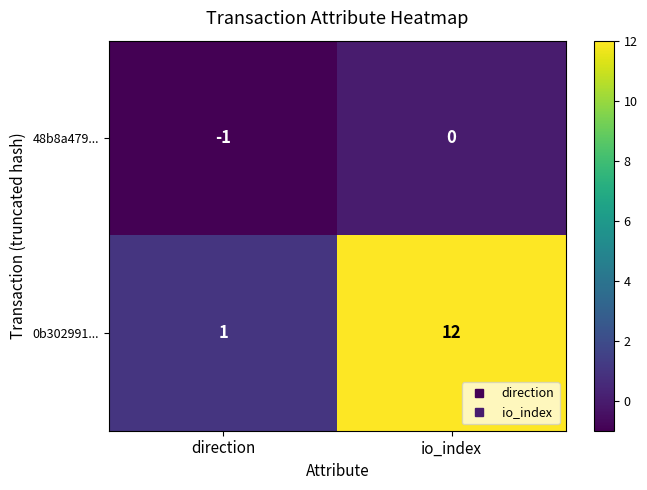

What is the sum of all 0b302991... values?

13